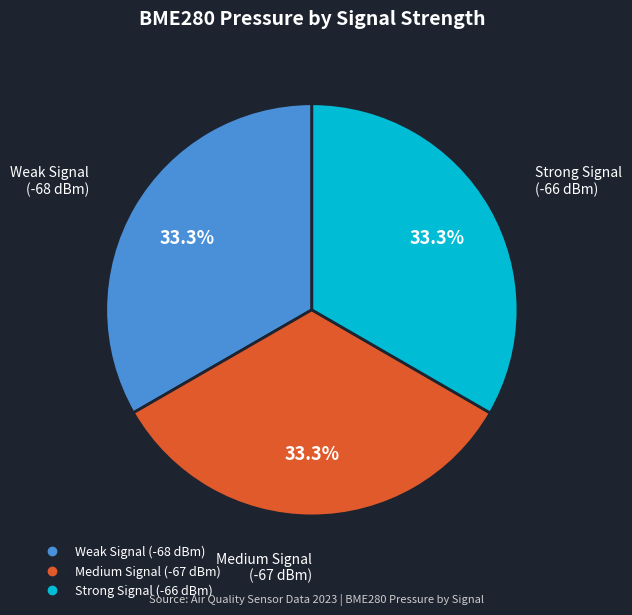

Is there any slice that represents more than half of the pie?

No